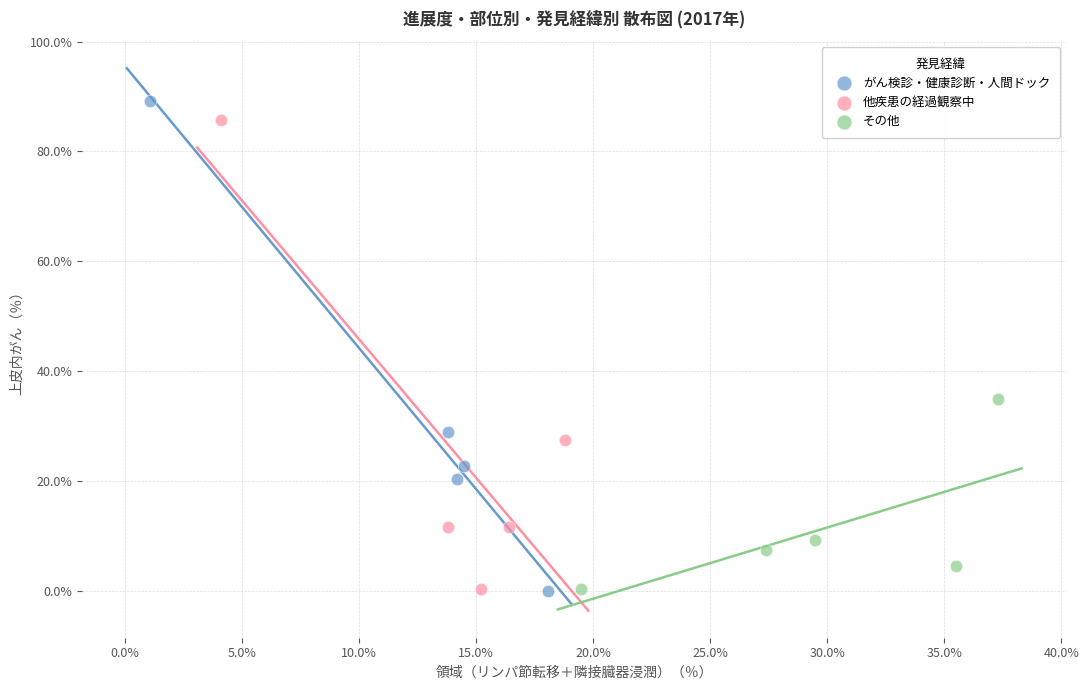

Which series has the widest spread of Y values?

がん検診・健康診断・人間ドック